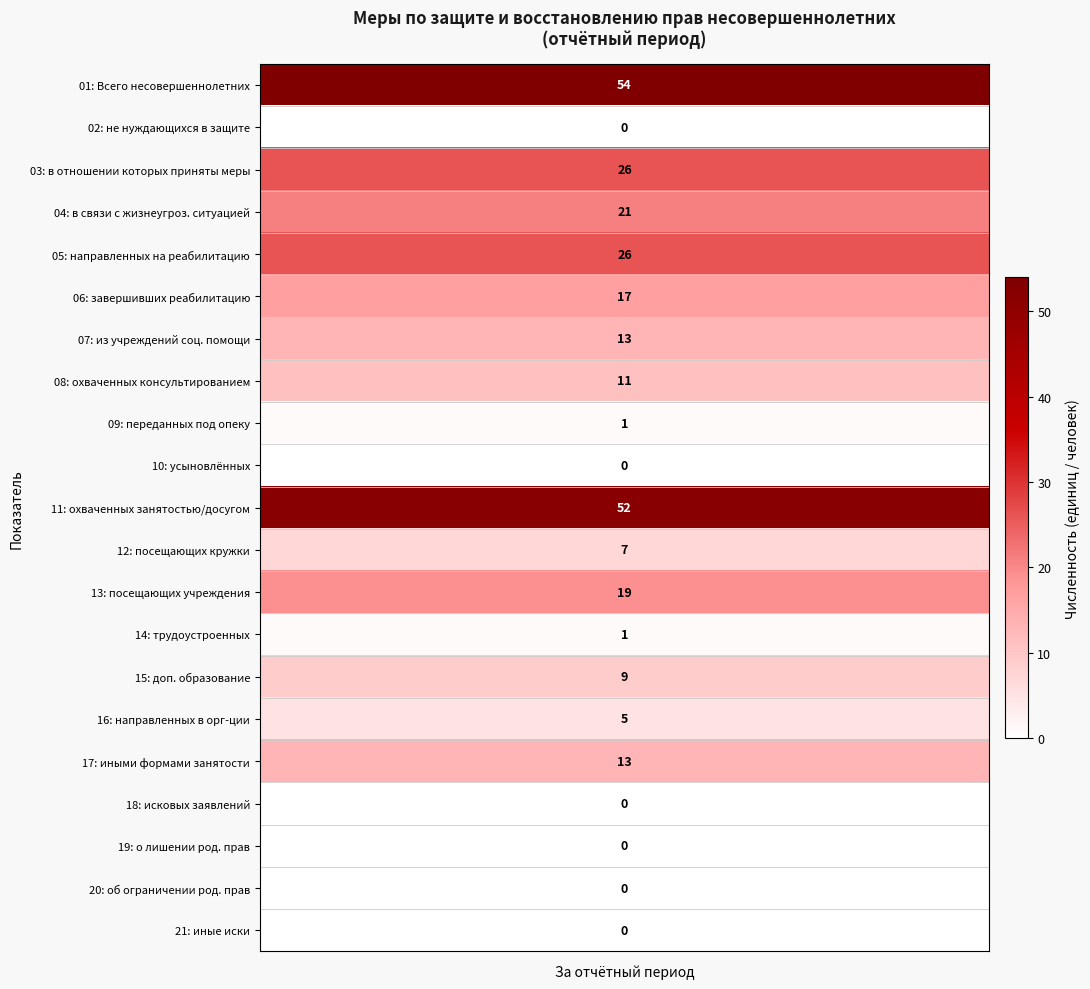

What is the difference between the maximum and minimum values?

54